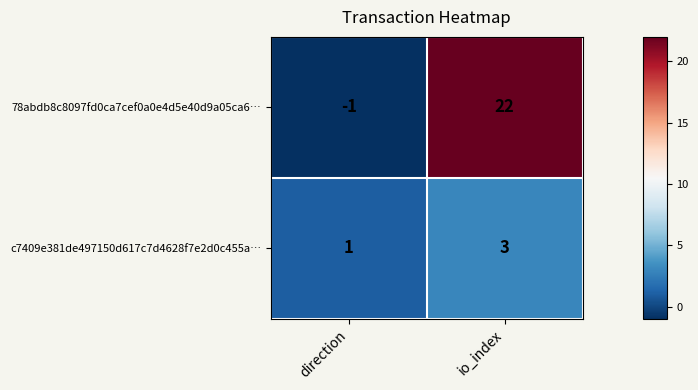

List the series in order of their overall mean, lowest first.

c7409e381de497150d617c7d4628f7e2d0c455a…, 78abdb8c8097fd0ca7cef0a0e4d5e40d9a05ca6…